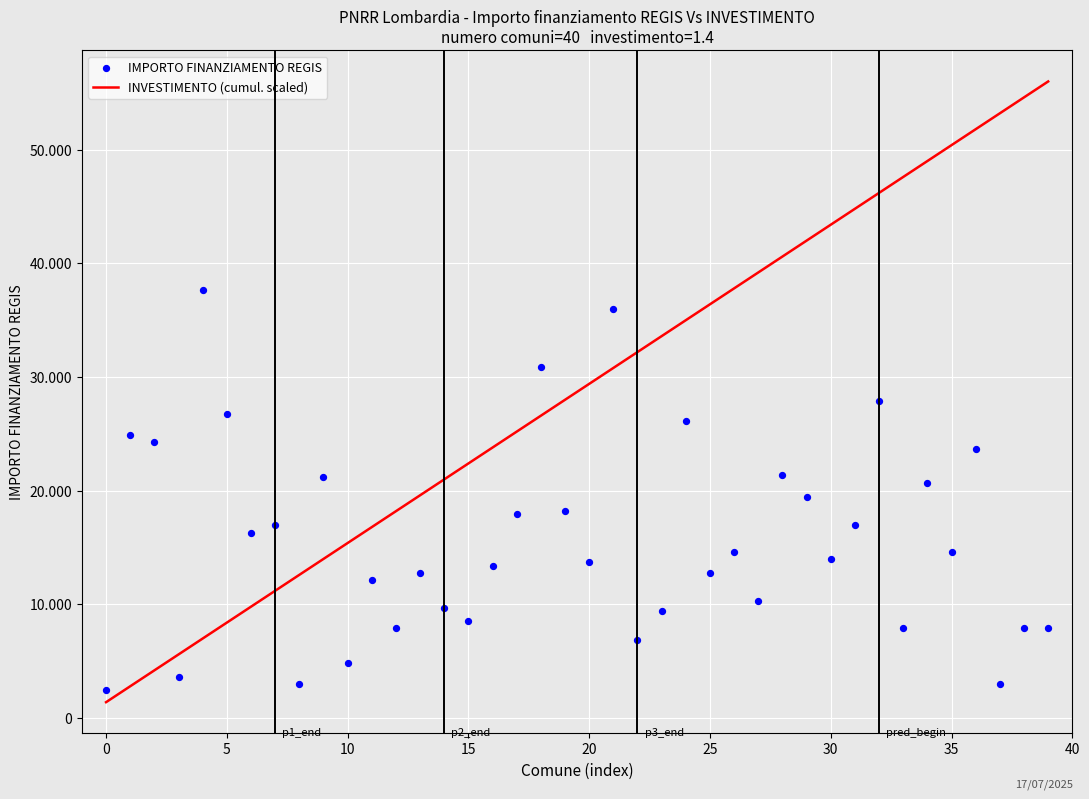

Is the value of IMPORTO FINANZIAMENTO REGIS at 0 greater than the value of INVESTIMENTO (cumul. scaled) at 29?

No